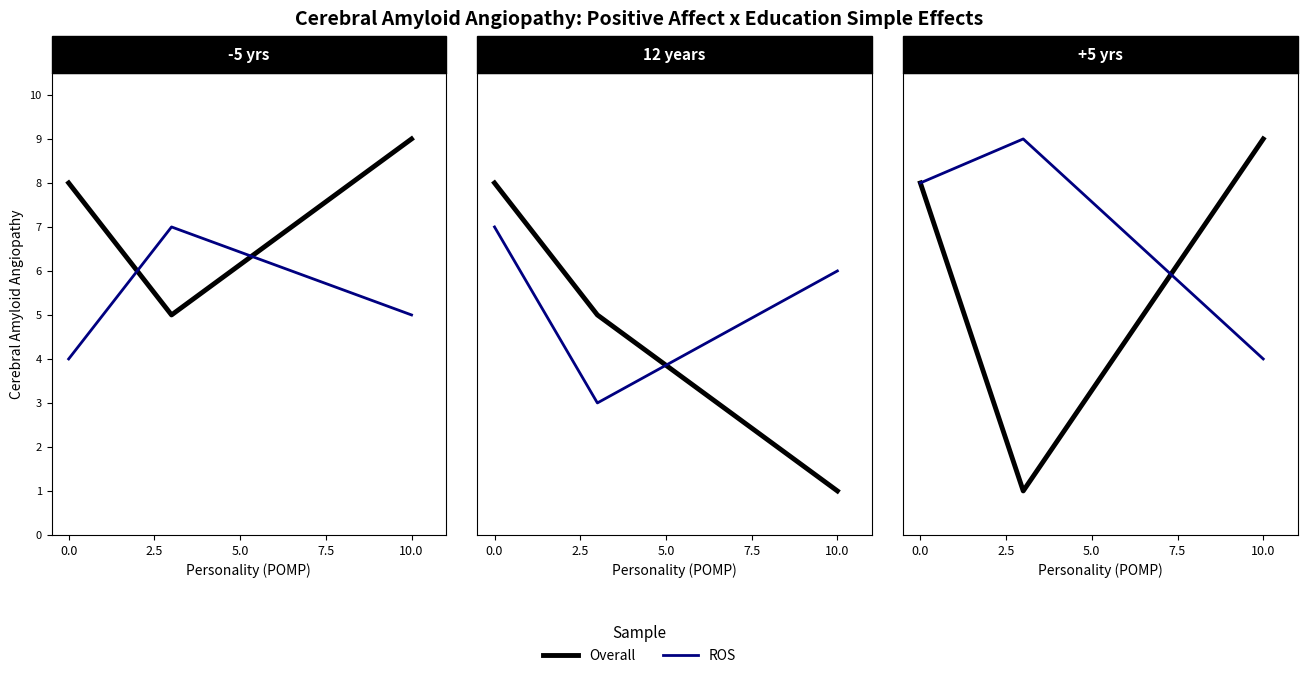

Does the chart display data point markers on the line(s)?

No